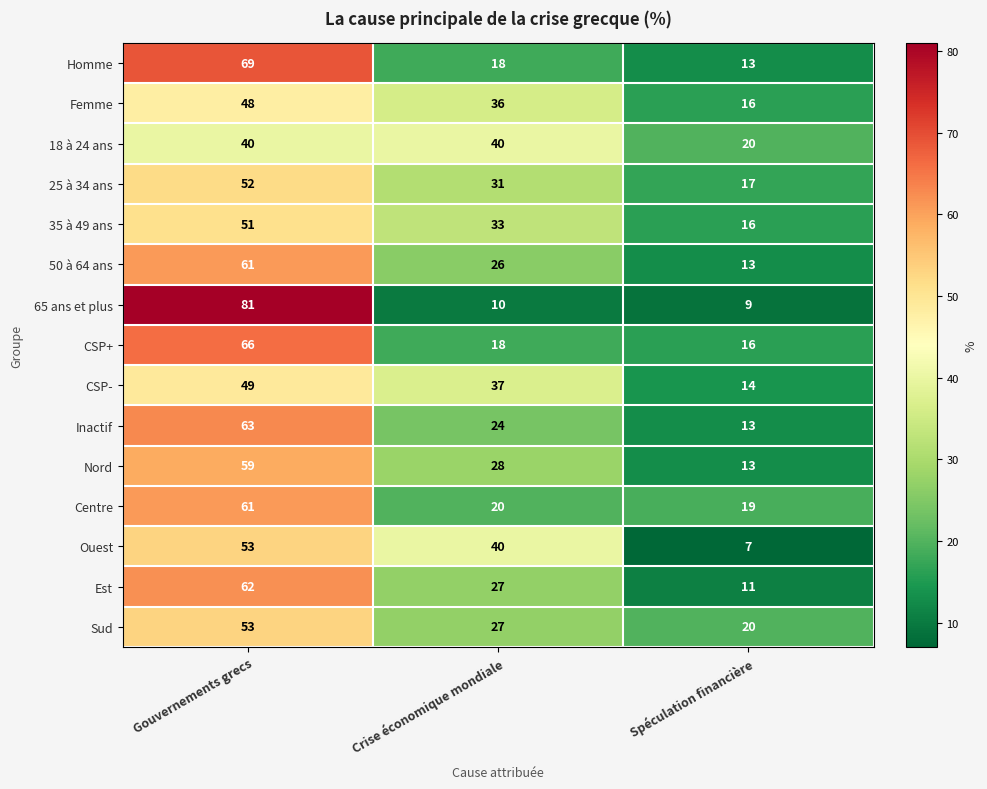

At which label does CSP+ first exceed 18?

Gouvernements grecs